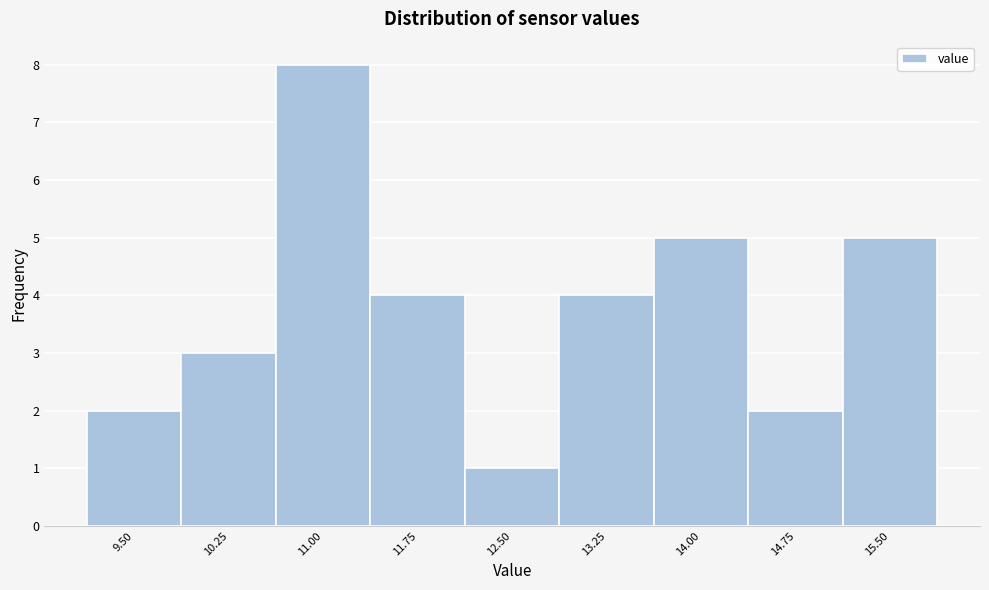

Reading left to right, extract all data points from this chart.

2	3	8	4	1	4	5	2	5